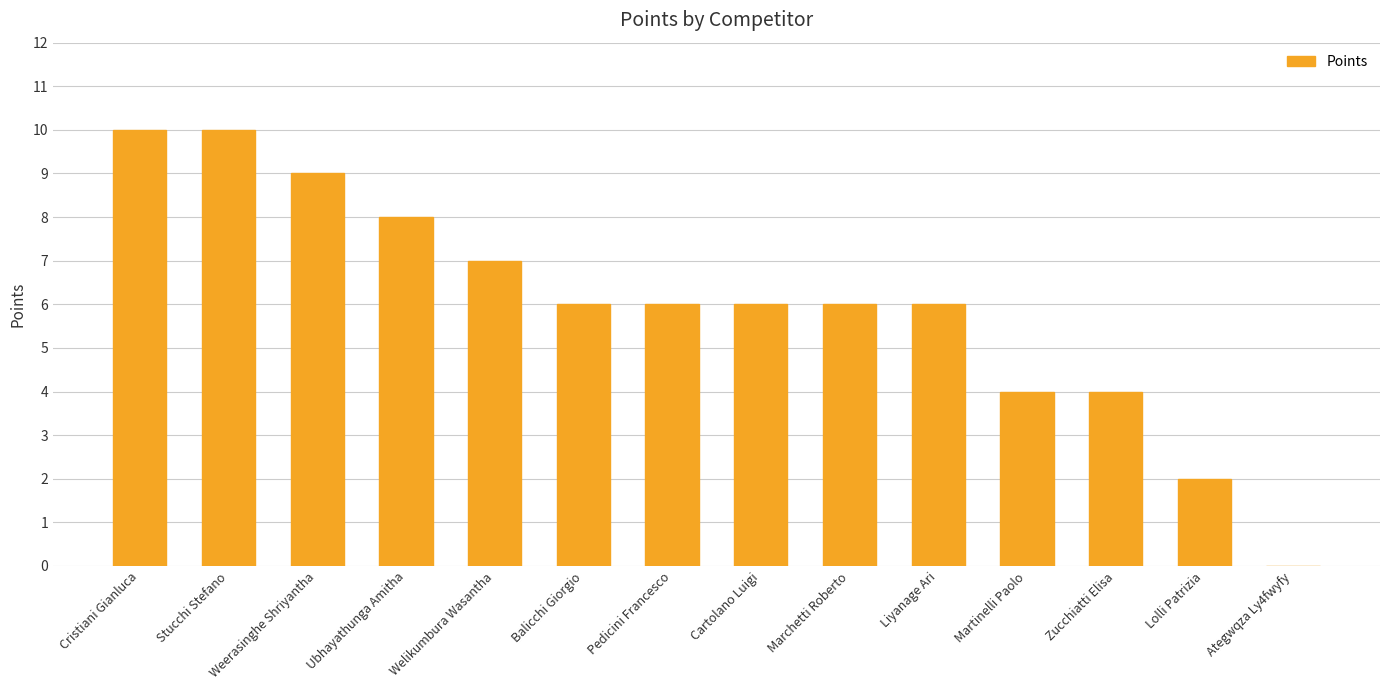

What is the average value?

6